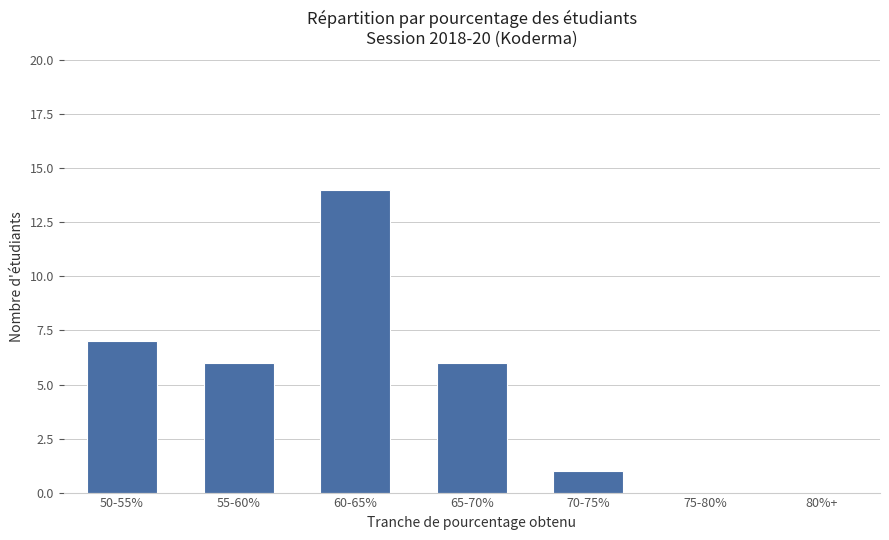

Where does the data first go above 6?

50-55%